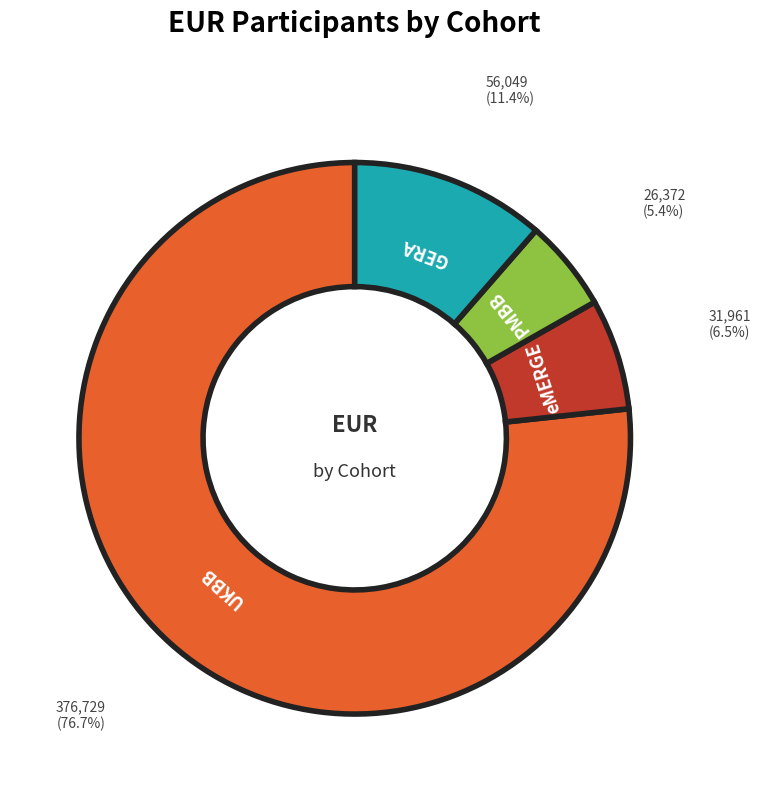

Is there a majority slice in this chart?

Yes